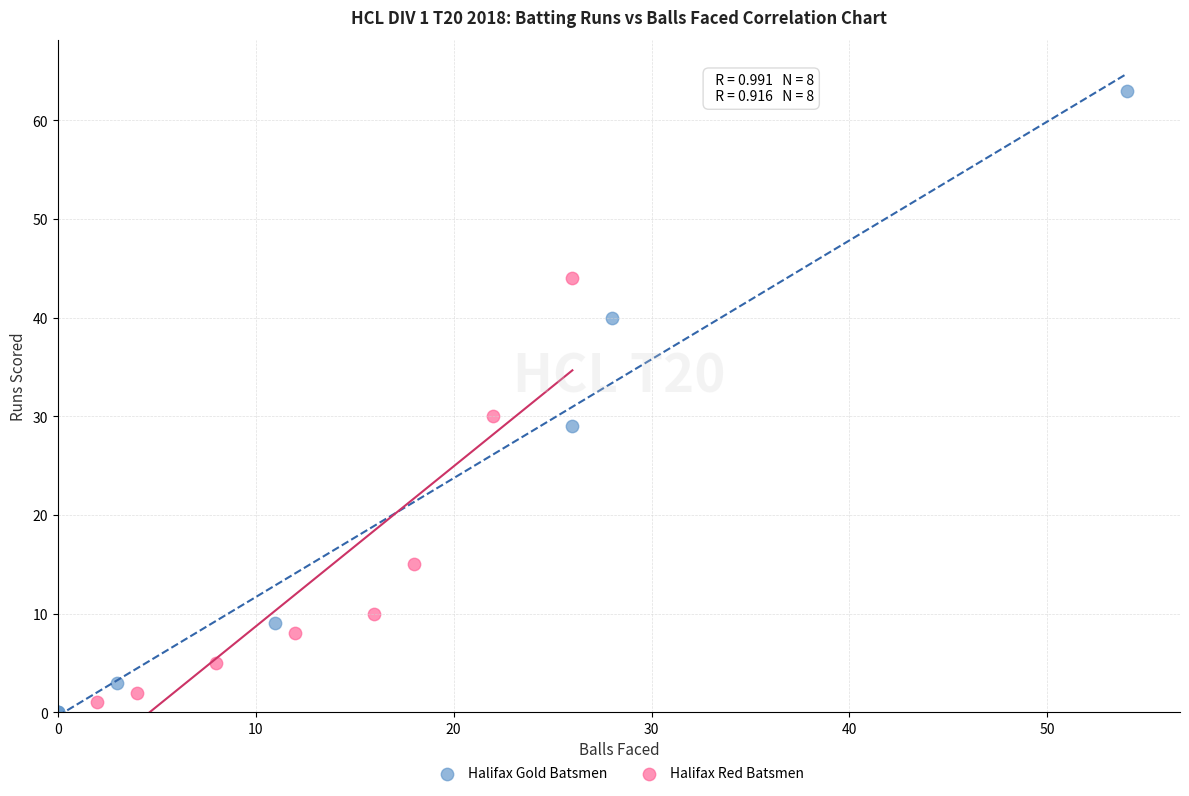

What are all the series names shown in the legend?

Halifax Gold Batsmen, Halifax Red Batsmen